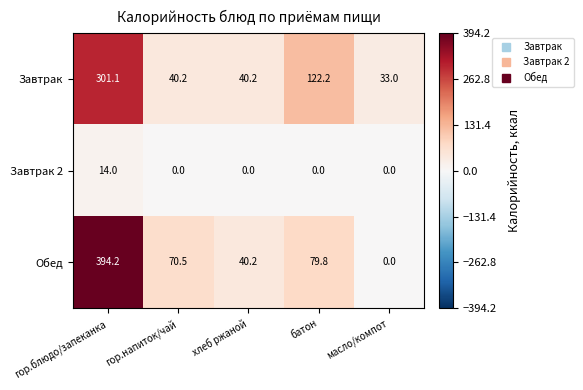

Rank the series at гор.блюдо/запеканка from highest to lowest value.

Обед, Завтрак, Завтрак 2